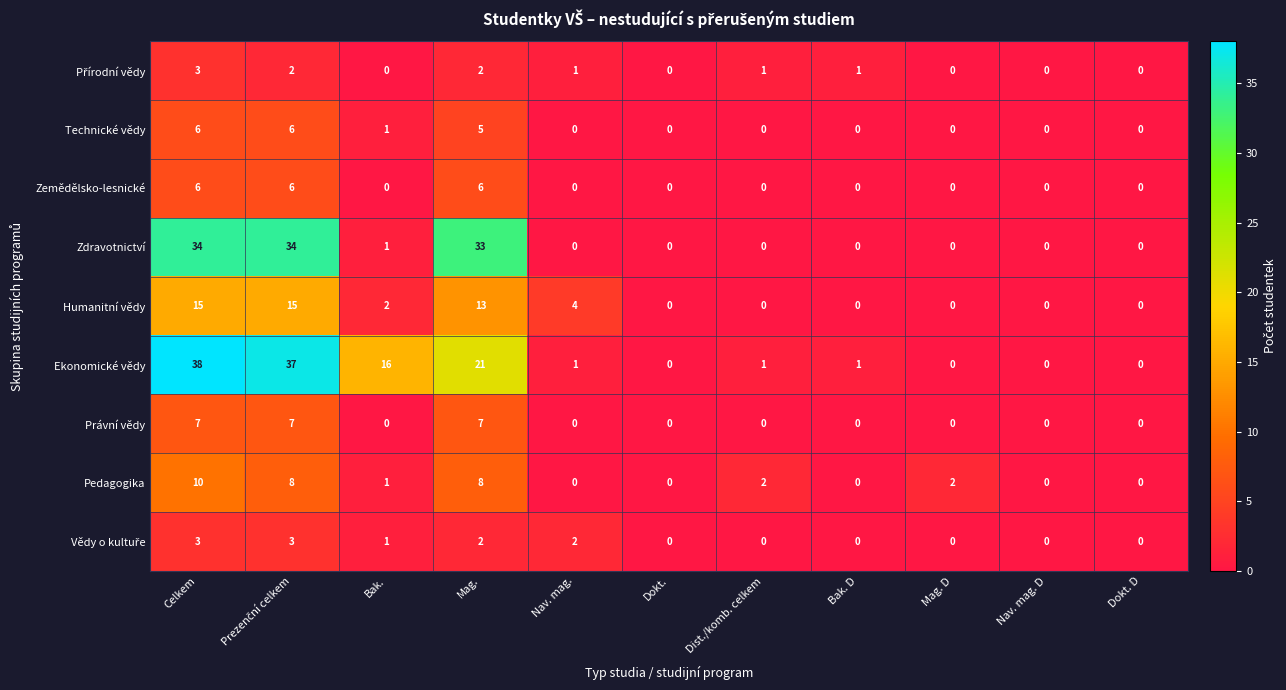

Between Mag. D and Dokt. D, which series saw the biggest shift?

Pedagogika